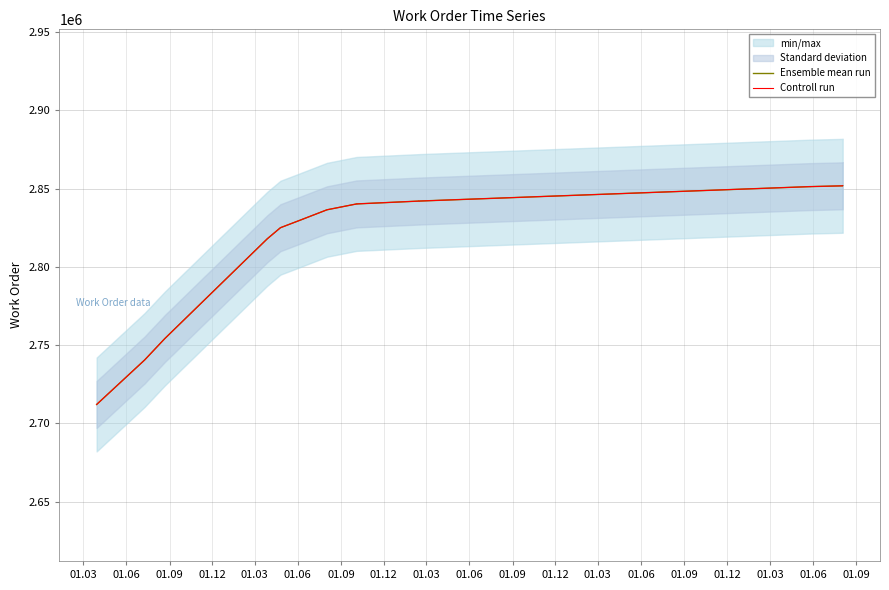

What is the label of the 6th point from the right?

01.03